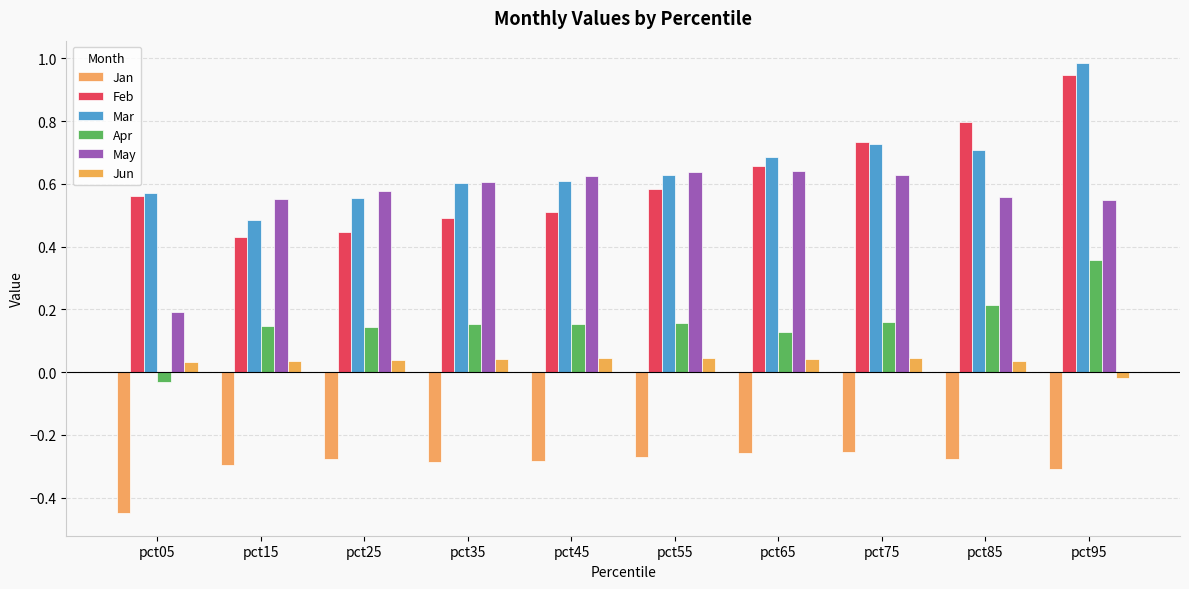

Which series has the largest range (max minus min)?

Feb